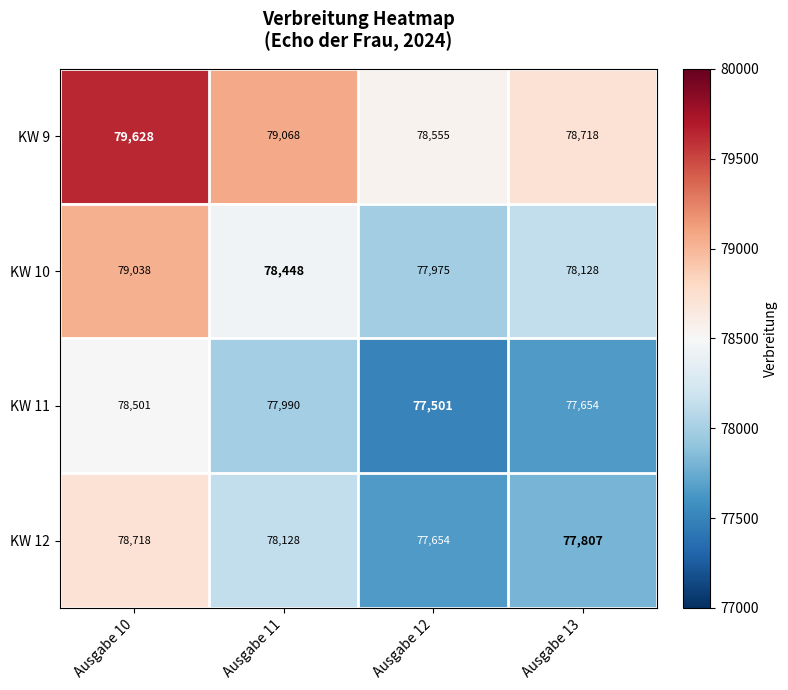

What is the sum of the KW 11 values at Ausgabe 11 and Ausgabe 10?

156491